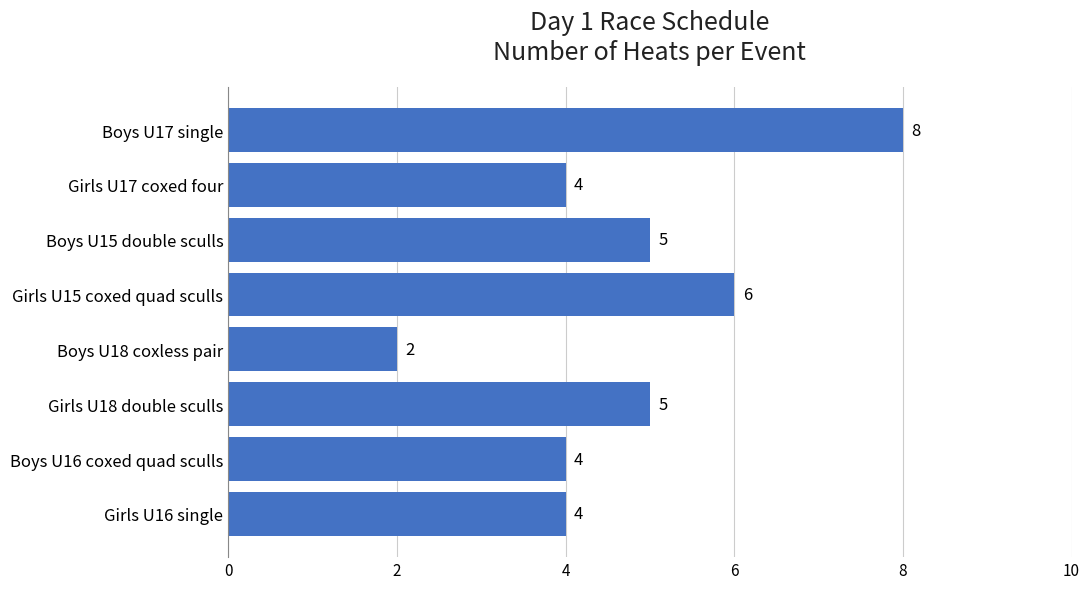

How many values are between 4 and 6?

6